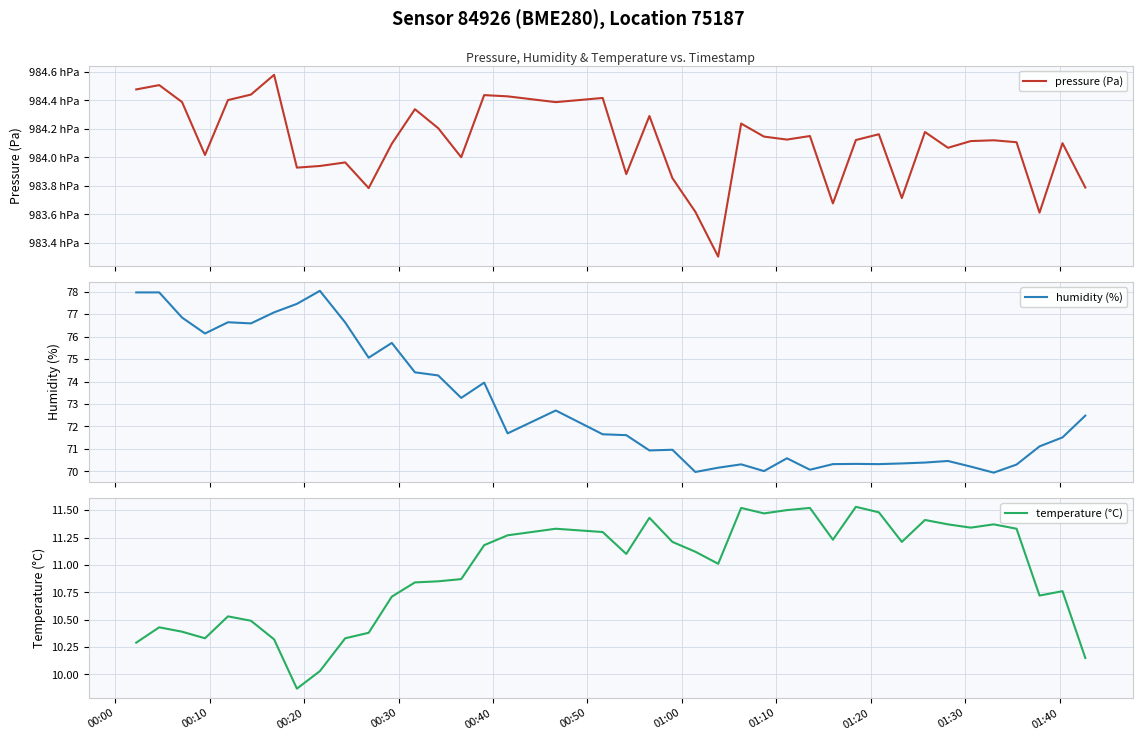

True or false: temperature (°C) and humidity (%) intersect in this chart.

False